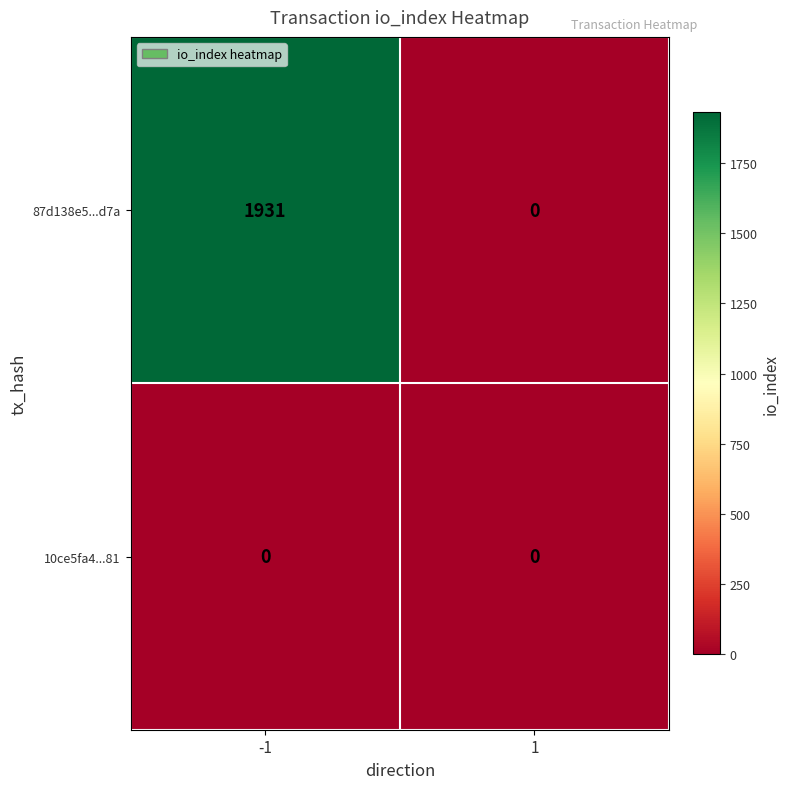

Which series has the widest spread of values?

87d138e5...d7a